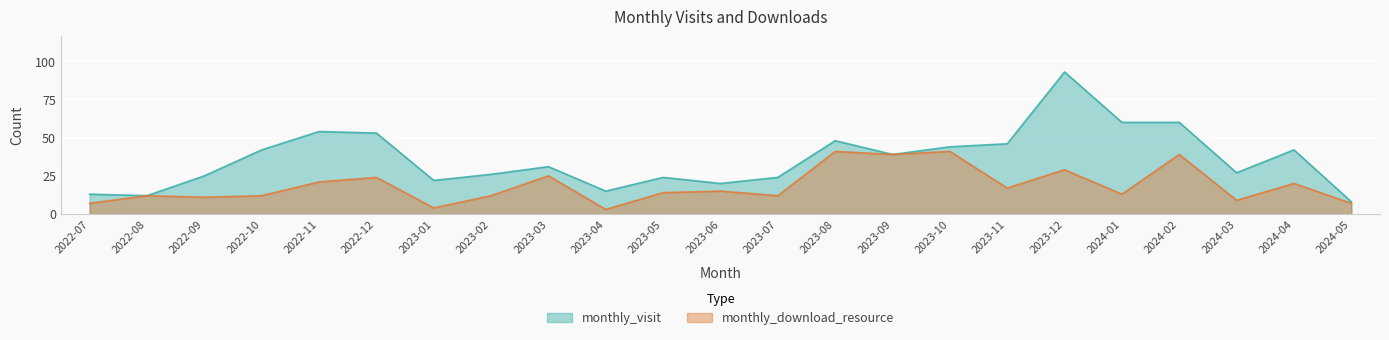

Does the chart display data point markers on the line(s)?

No